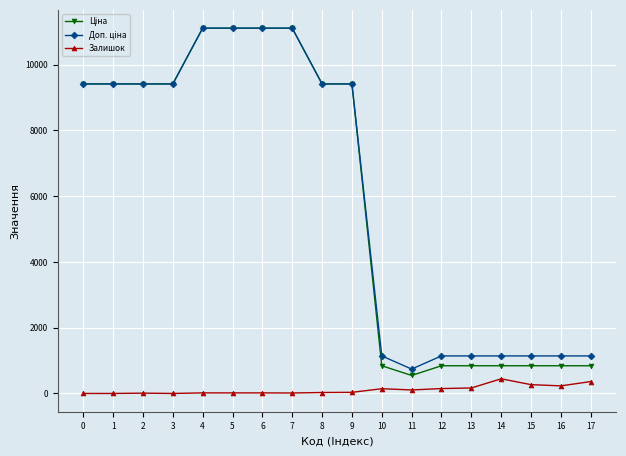

How many lines are shown in the chart?

3